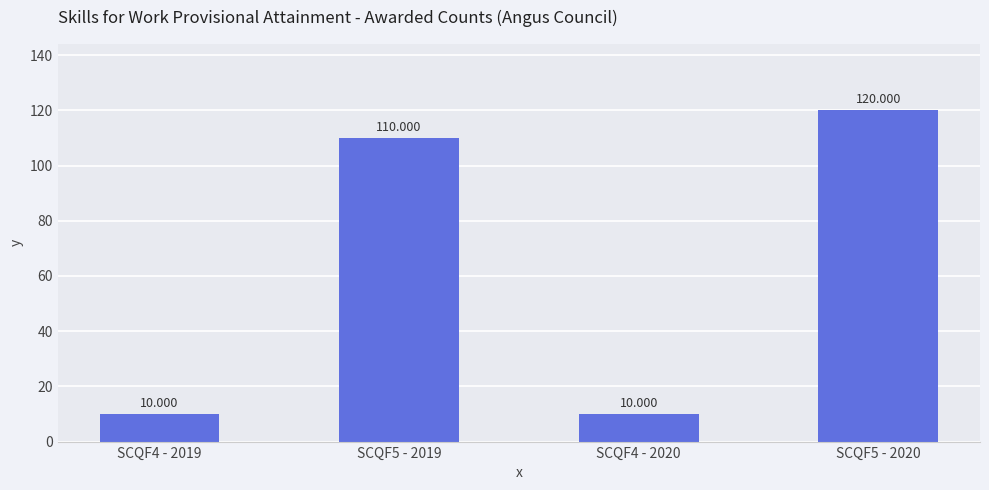

What is the change in value from SCQF4 - 2019 to SCQF5 - 2019?

+100